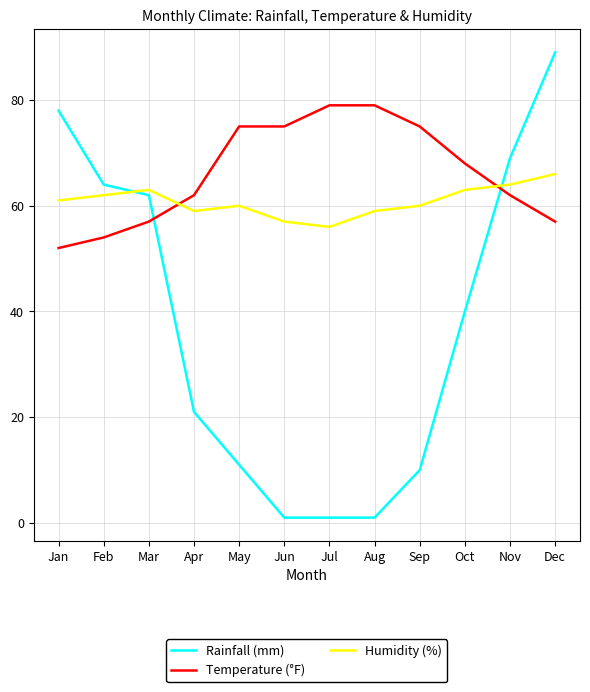

Between which two adjacent categories do Rainfall (mm) and Humidity (%) first intersect?

Feb and Mar